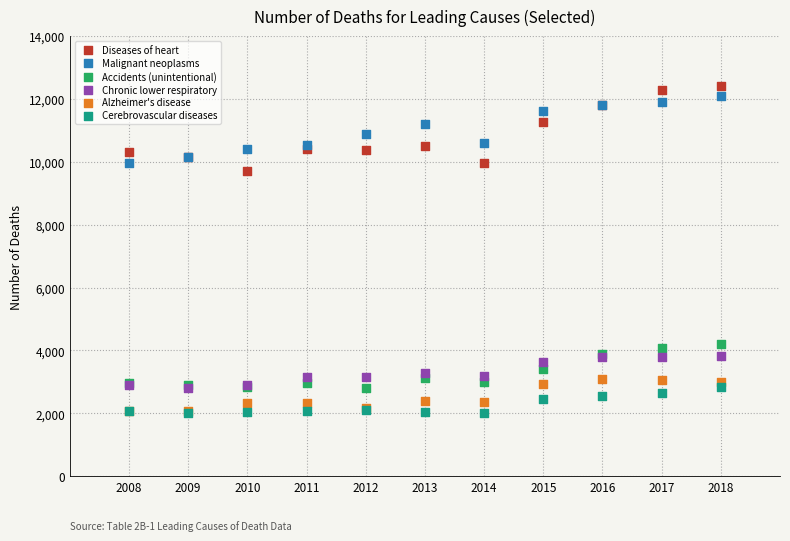

Across all series, what Y value is closest to 7202?

9719